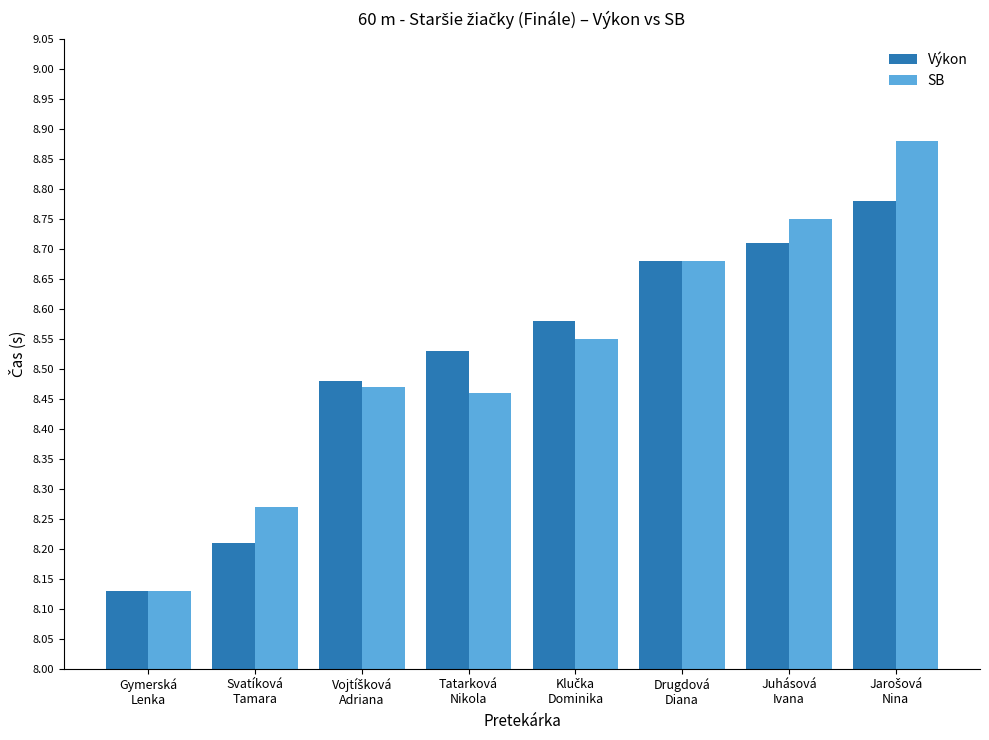

What is the spread (max minus min) of values at Tatarková
Nikola?

0.1